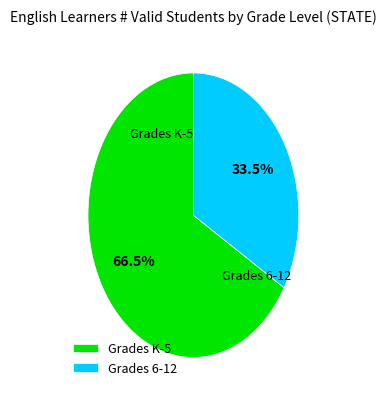

Between Grades K-5 and Grades 6-12, which is larger?

Grades K-5